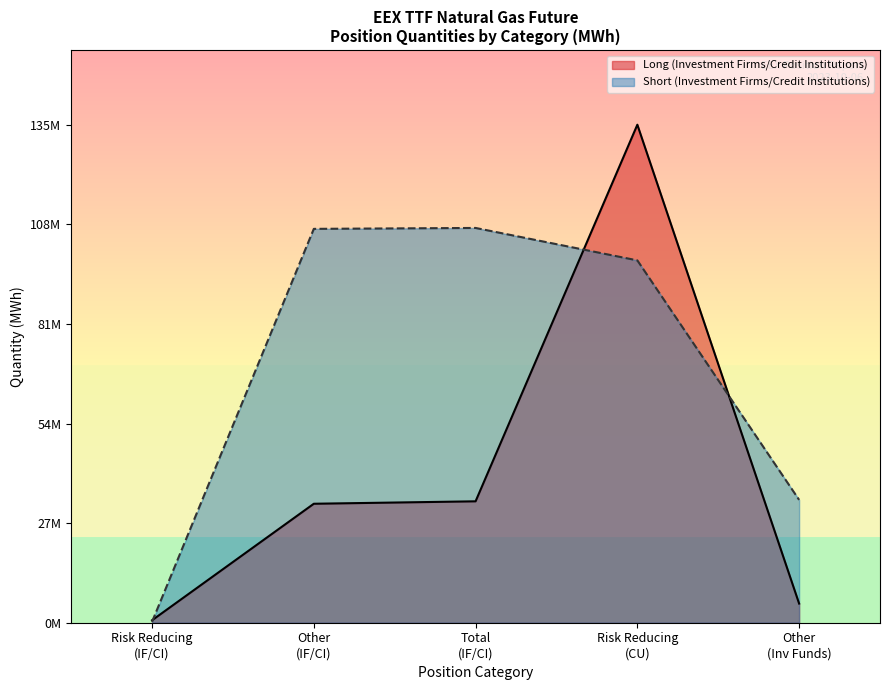

How many lines are shown in the chart?

2